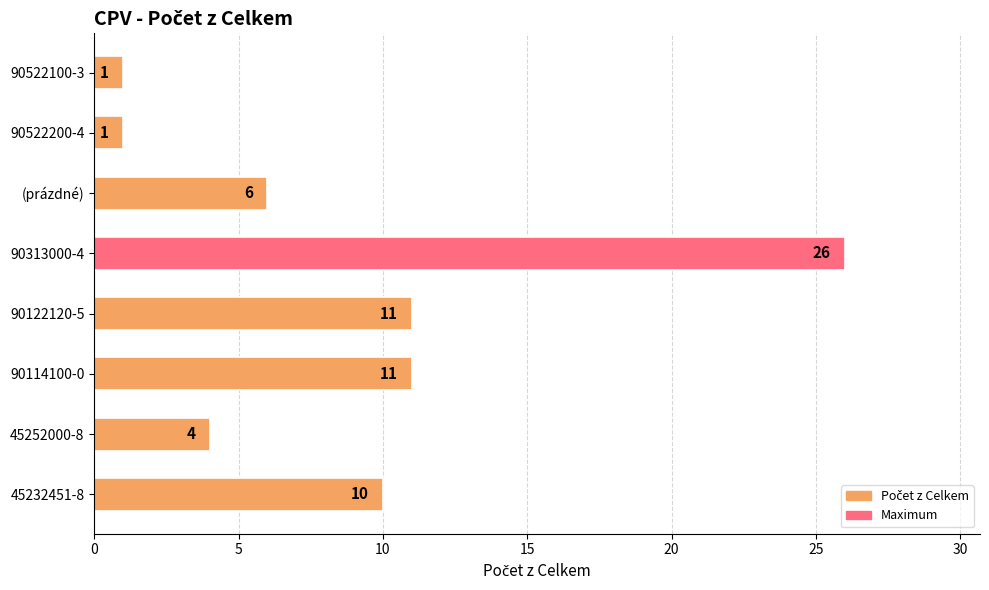

True or false: the data shows 11 at 90122120-5.

True